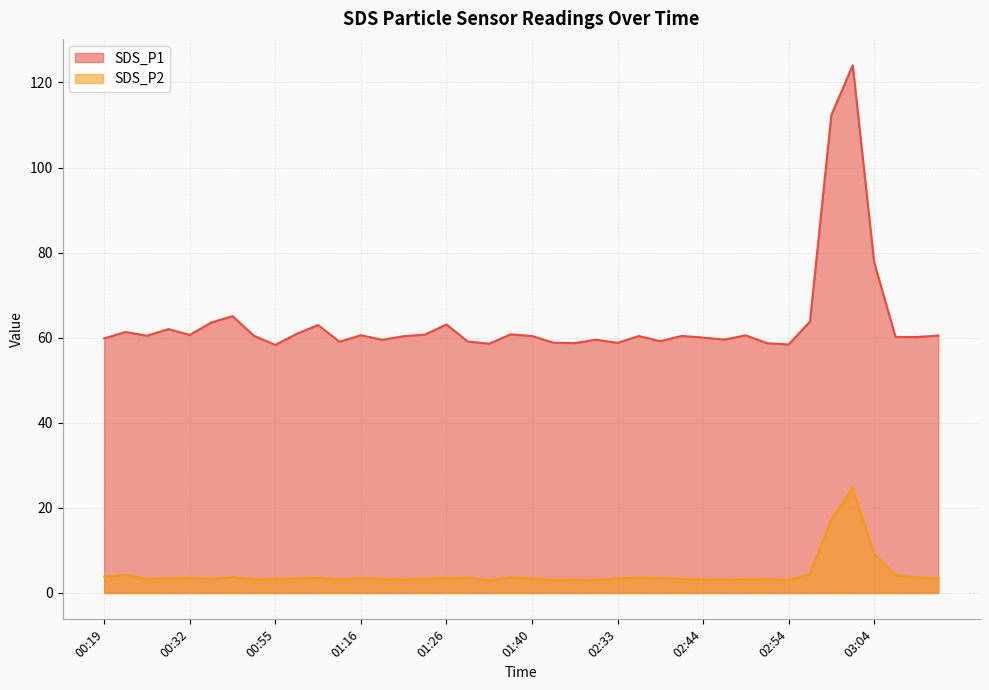

What position from the right is 01:21?

26